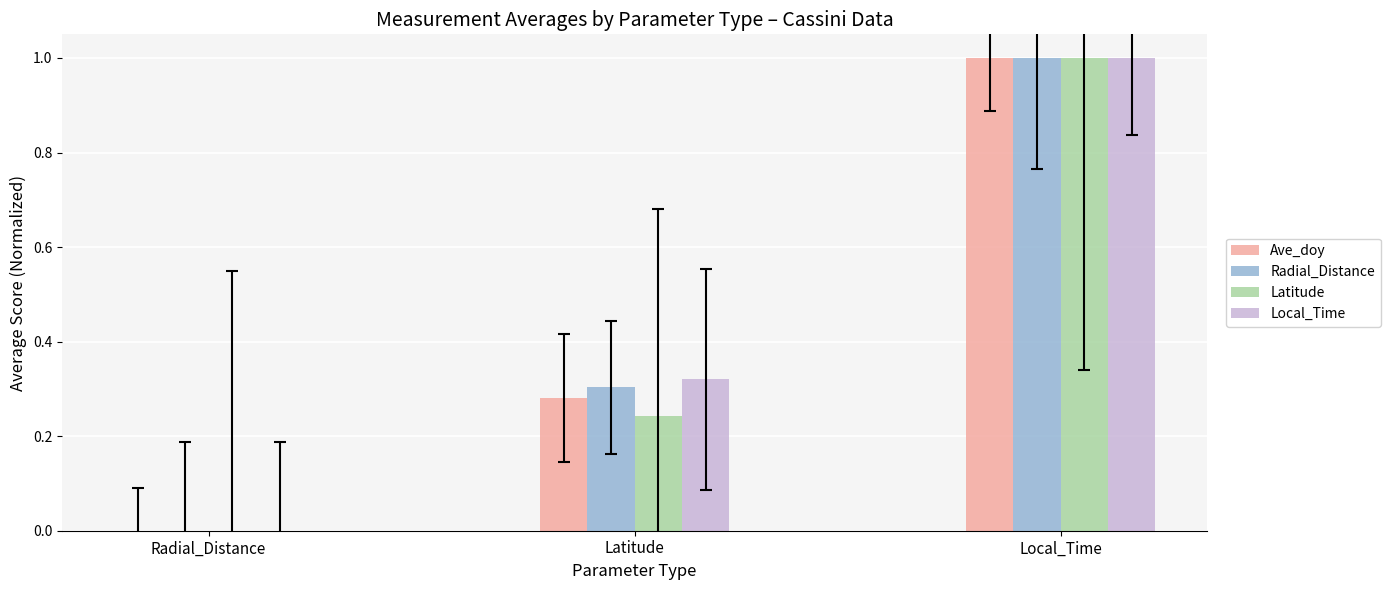

True or false: Local_Time has a value of 0.3 at Latitude.

True